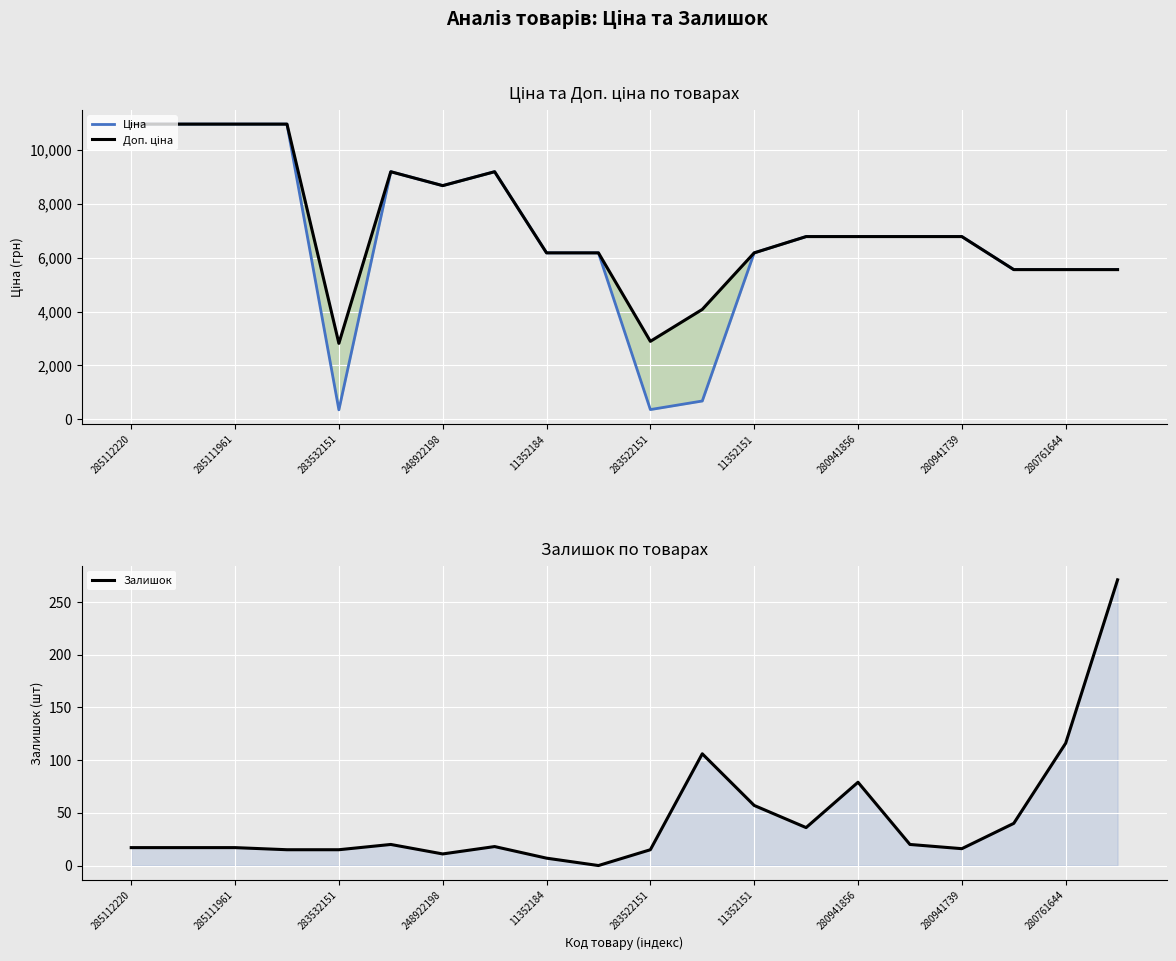

What is the sum of the Залишок values at 280761644 and 280941739?

132.0